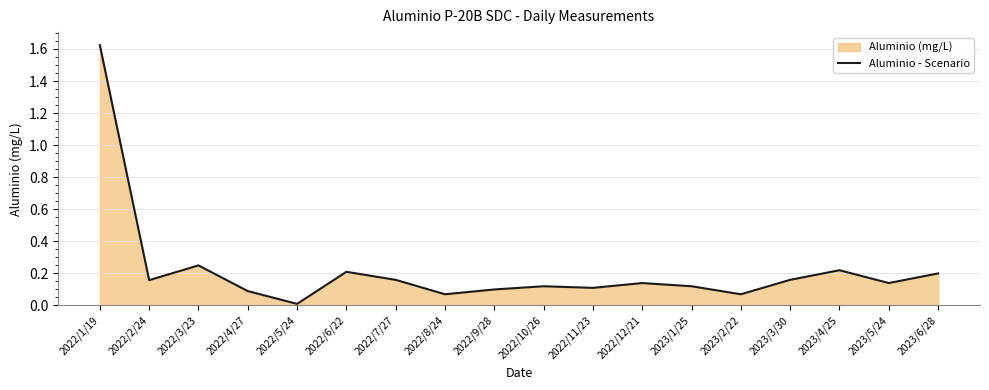

Reading left to right, list all the values displayed in this chart.

2022/1/19=1.6	2022/2/24=0.2	2022/3/23=0.2	2022/4/27=0.1	2022/5/24=0.0	2022/6/22=0.2	2022/7/27=0.2	2022/8/24=0.1	2022/9/28=0.1	2022/10/26=0.1	2022/11/23=0.1	2022/12/21=0.1	2023/1/25=0.1	2023/2/22=0.1	2023/3/30=0.2	2023/4/25=0.2	2023/5/24=0.1	2023/6/28=0.2